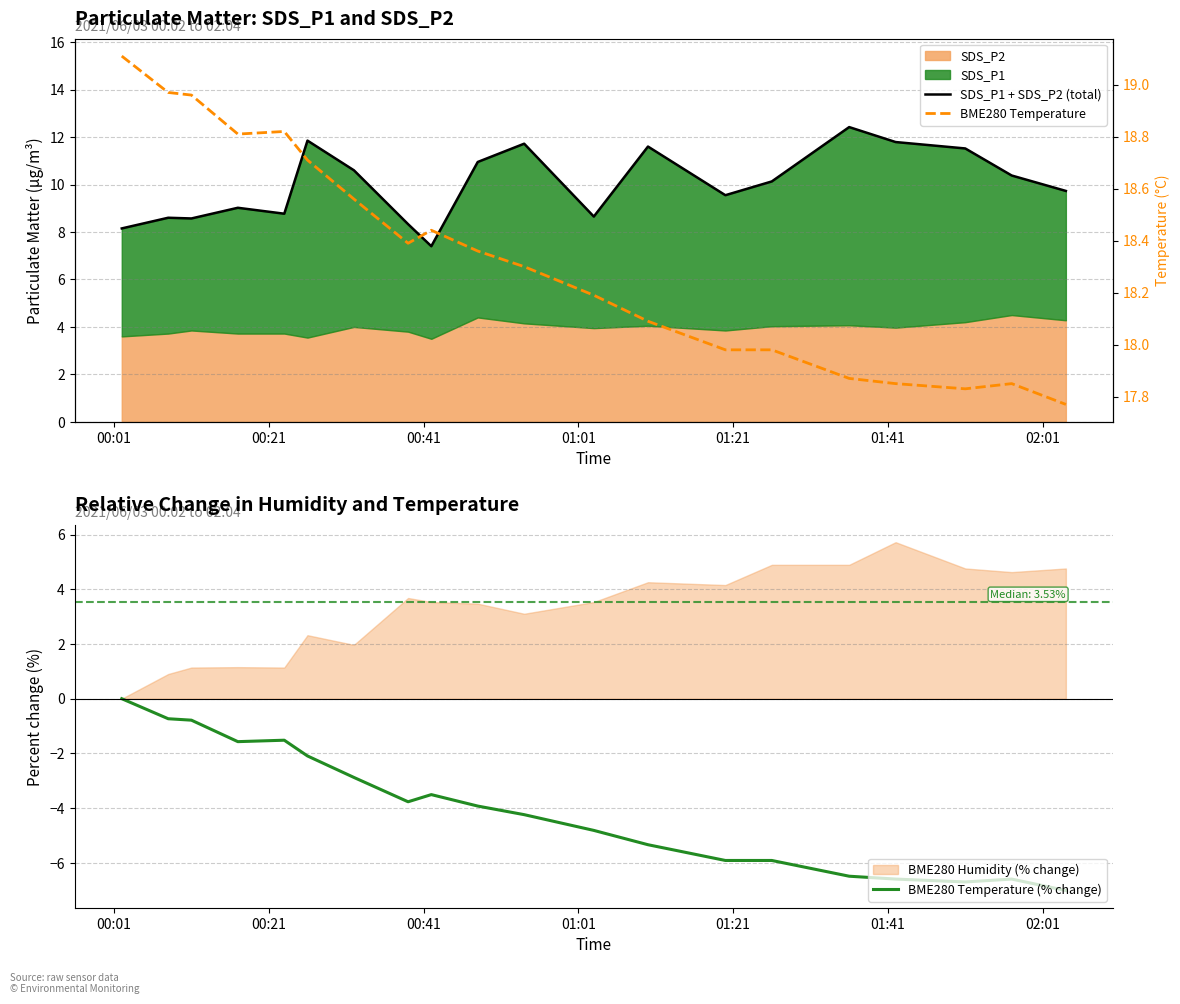

What is the minimum value for BME280 Temperature (% change)?

-7.0